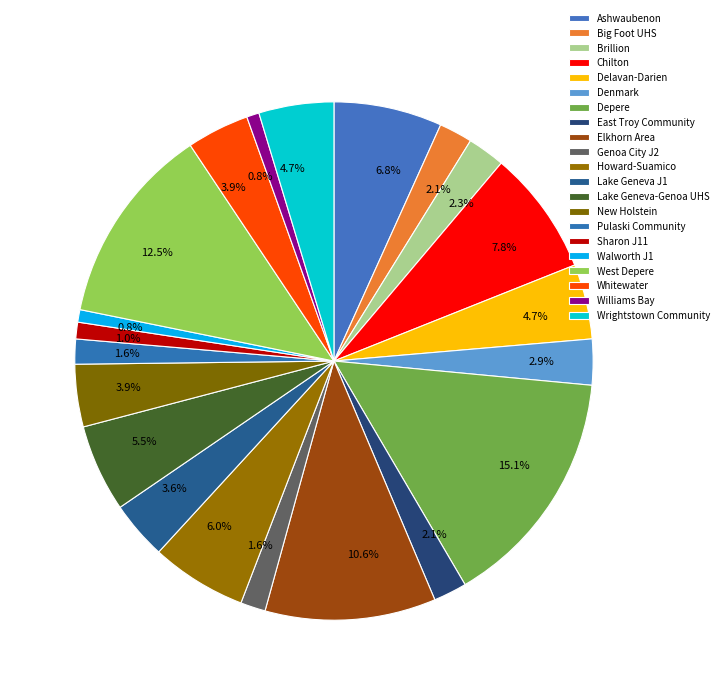

What is the ratio of the value at Brillion to the value at Delavan-Darien?

0.5